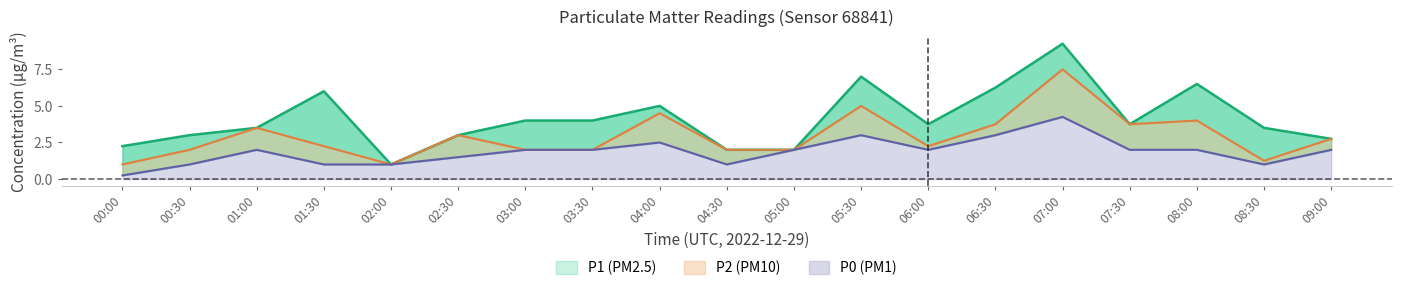

Is the value of P2 at 07:00 greater than the value of P1 at 04:30?

Yes